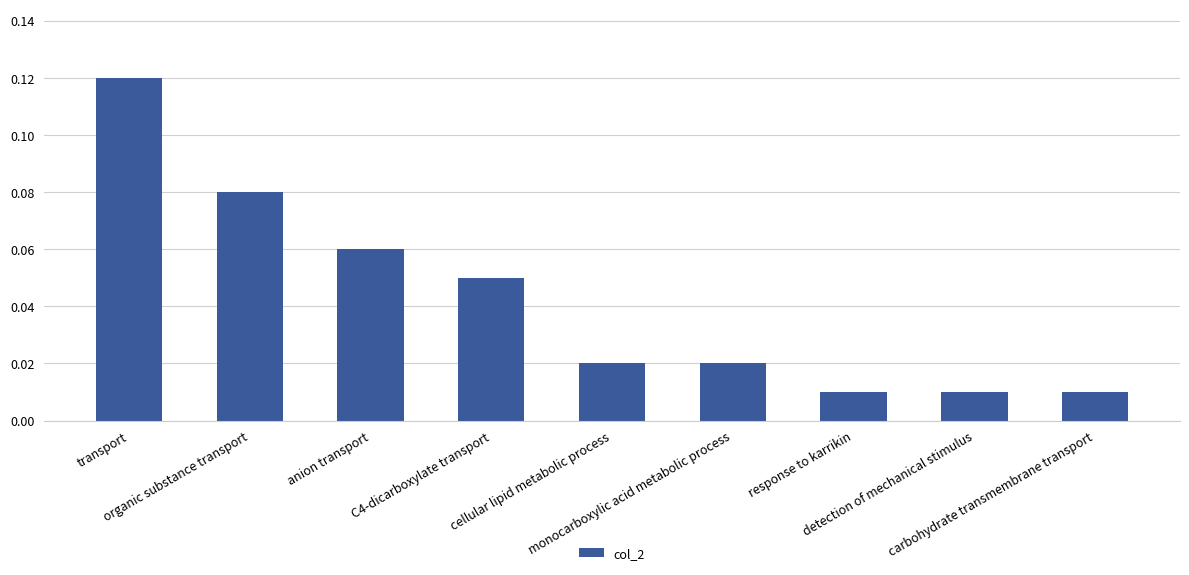

Are the bars horizontal?

No